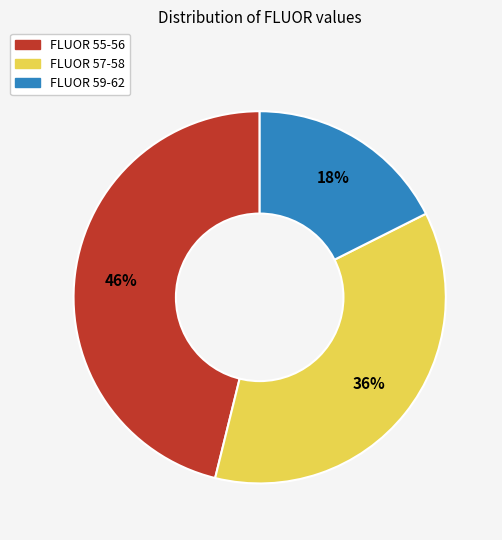

The FLUOR 57-58 slice represents 50% of the pie. True or false?

False